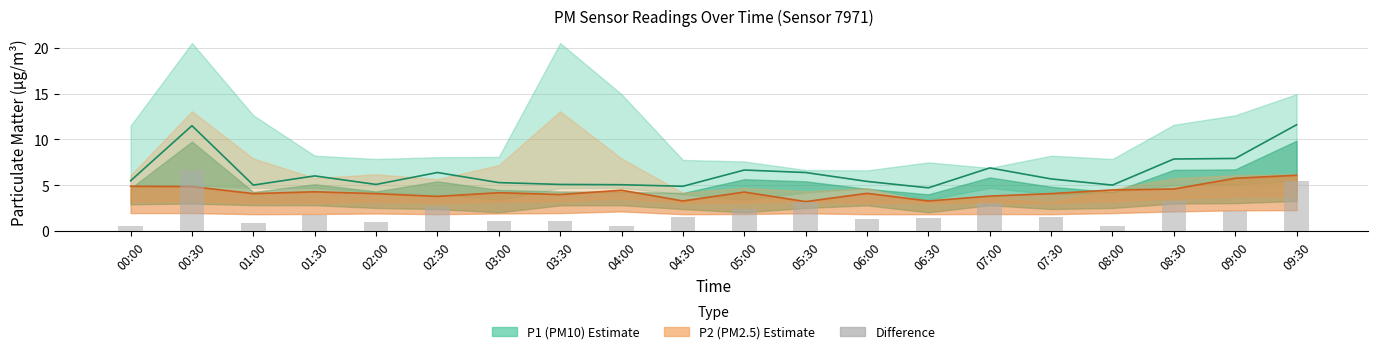

Which series changed the most between 01:00 and 04:00?

P2